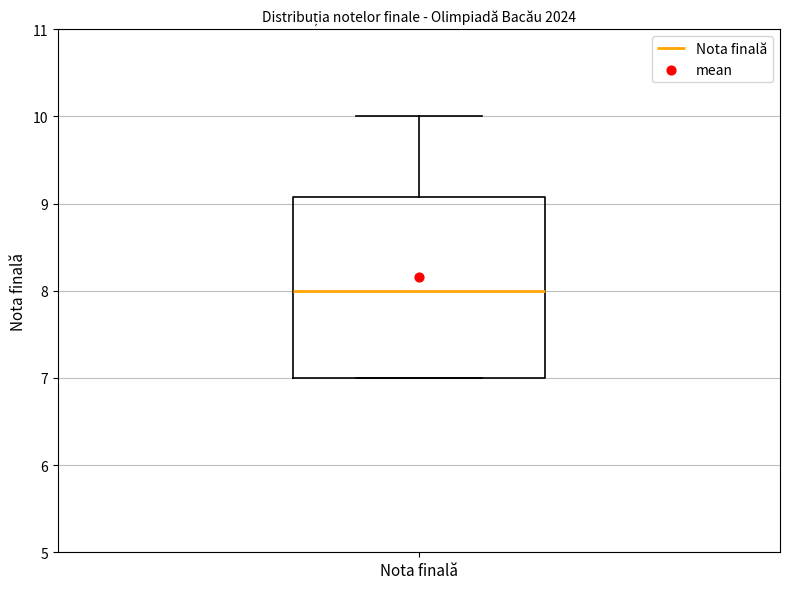

Where does the upper whisker of the box for Nota finală end on the y-axis? The values are not printed on the chart, so give them approximately, as read against the axis.

10.0